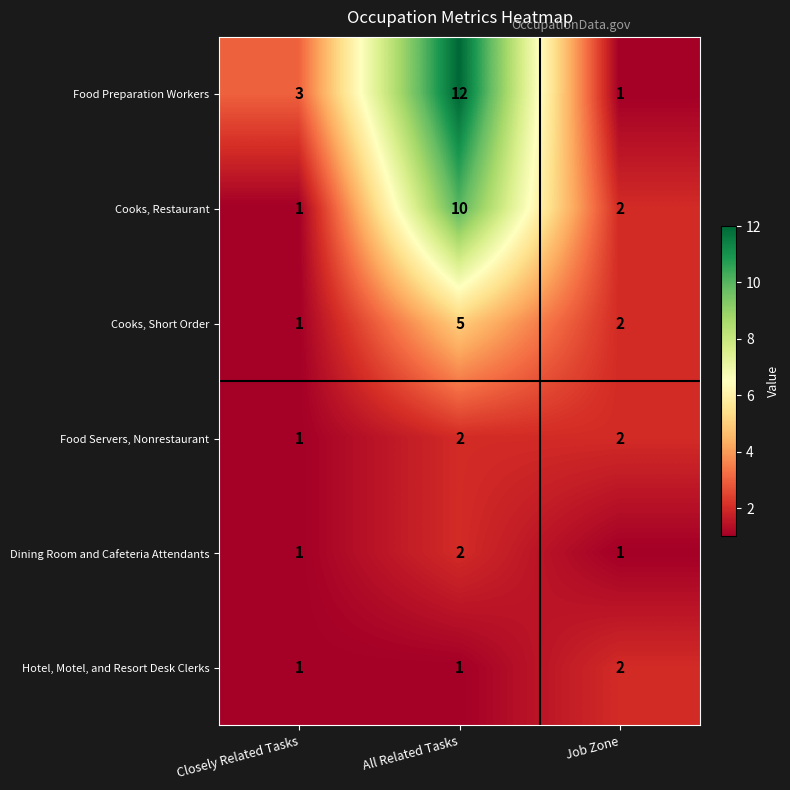

At which label is Food Preparation Workers closest to 6?

Closely Related Tasks